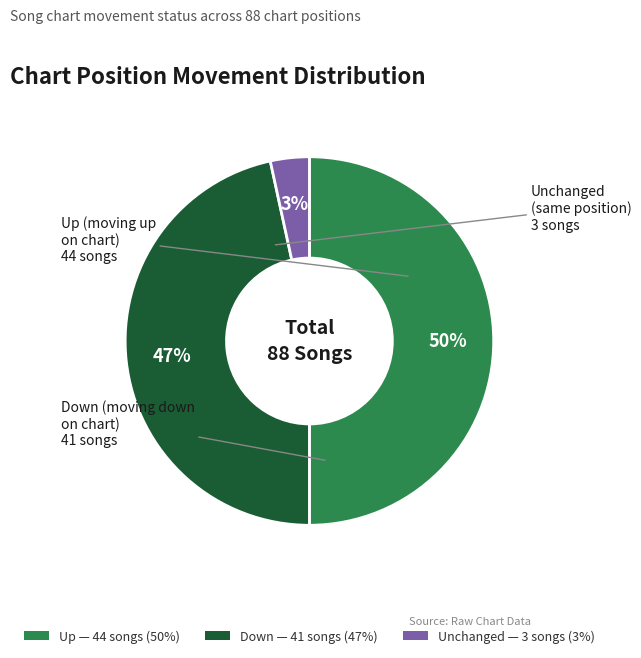

To the nearest percent, what is the average slice percentage?

33%